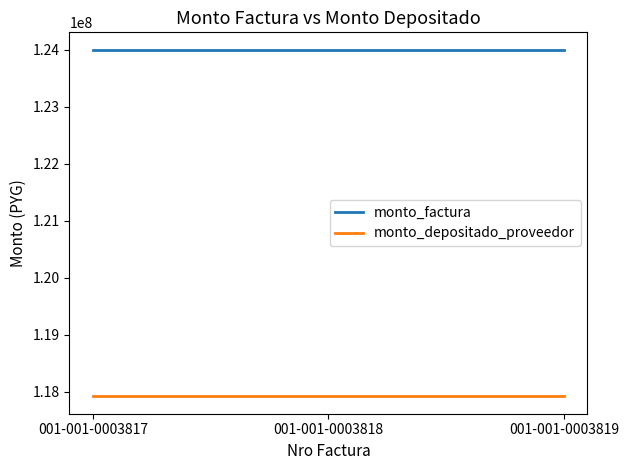

What is the spread (max minus min) of values at 001-001-0003817?

6078255